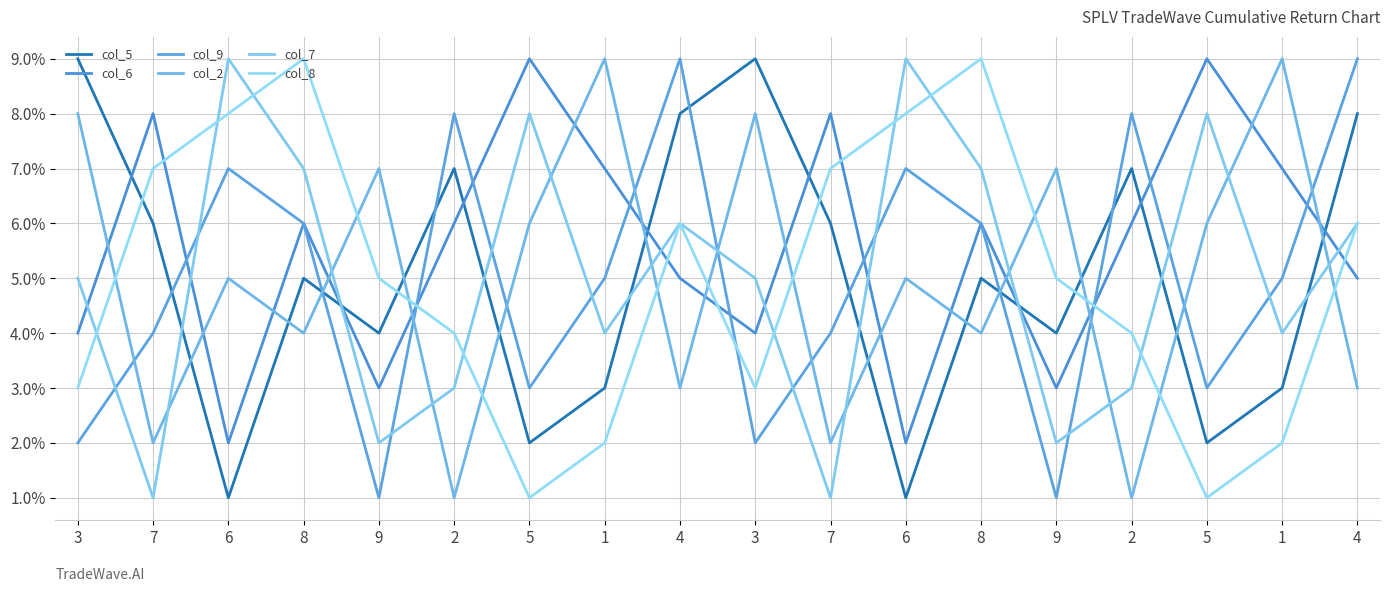

What is the label of the 10th point from the left?

3